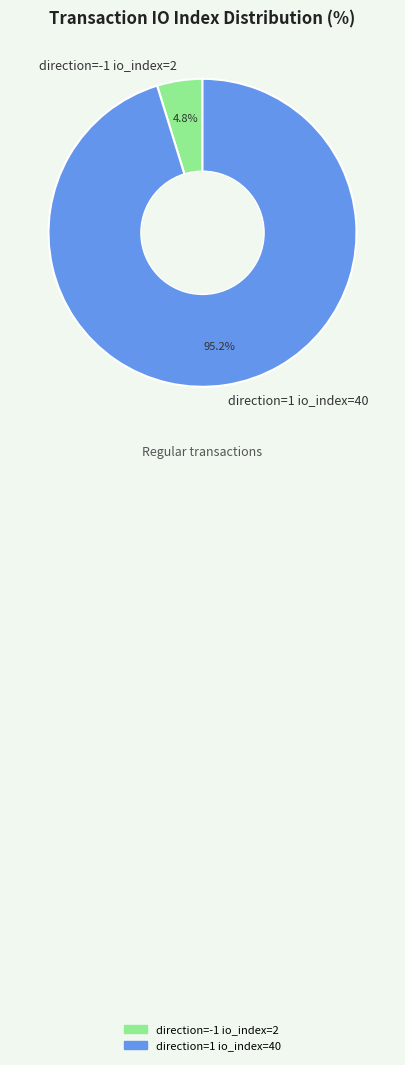

Between direction=-1 io_index=2 and direction=1 io_index=40, which is larger?

direction=1 io_index=40